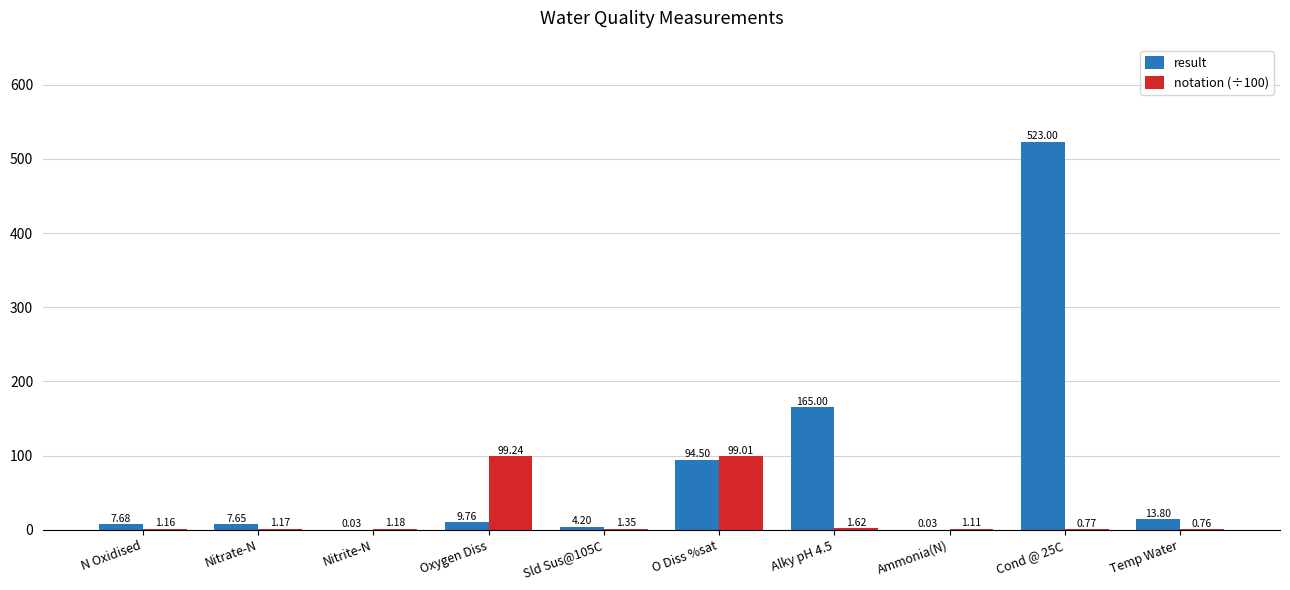

True or false: result has a value of 4.2 at Sld Sus@105C.

True